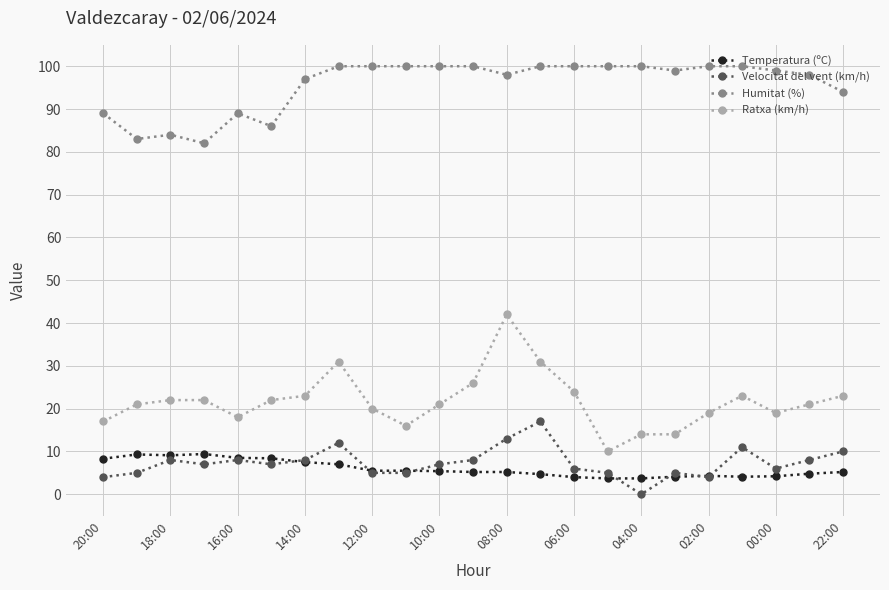

What is the greatest value displayed?

100.0